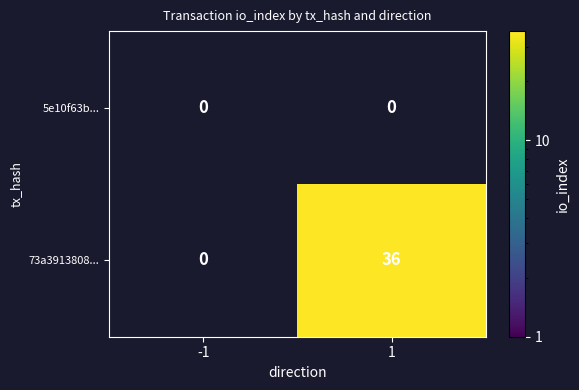

The 73a3913808... series shows 11 at 1. True or false?

False